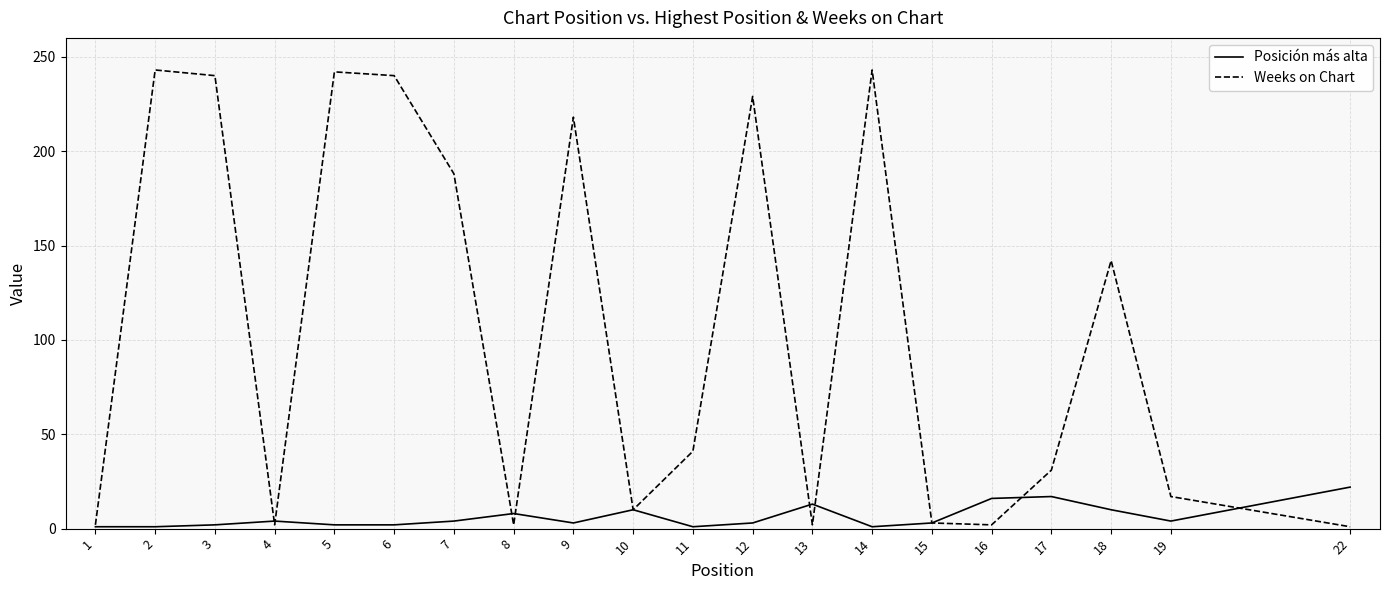

What is the average value of the Weeks on Chart series?

105